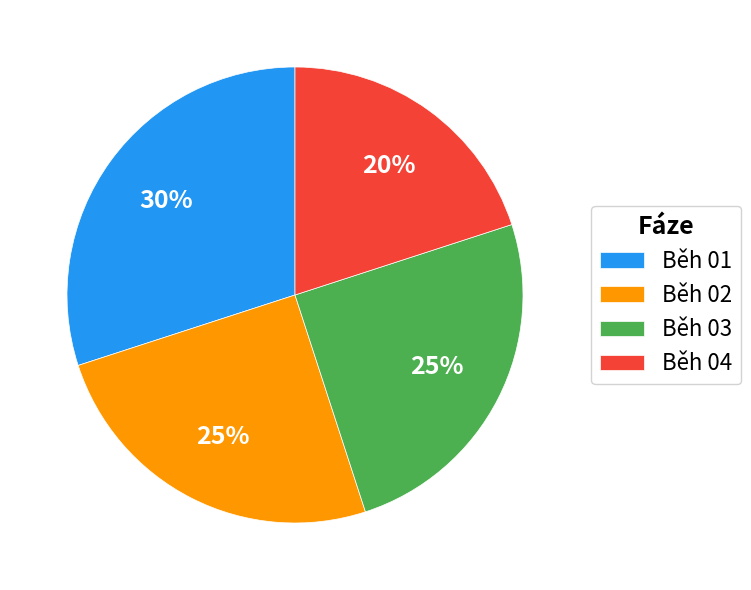

Do Běh 01 and Běh 03 together represent more than half of the pie?

Yes